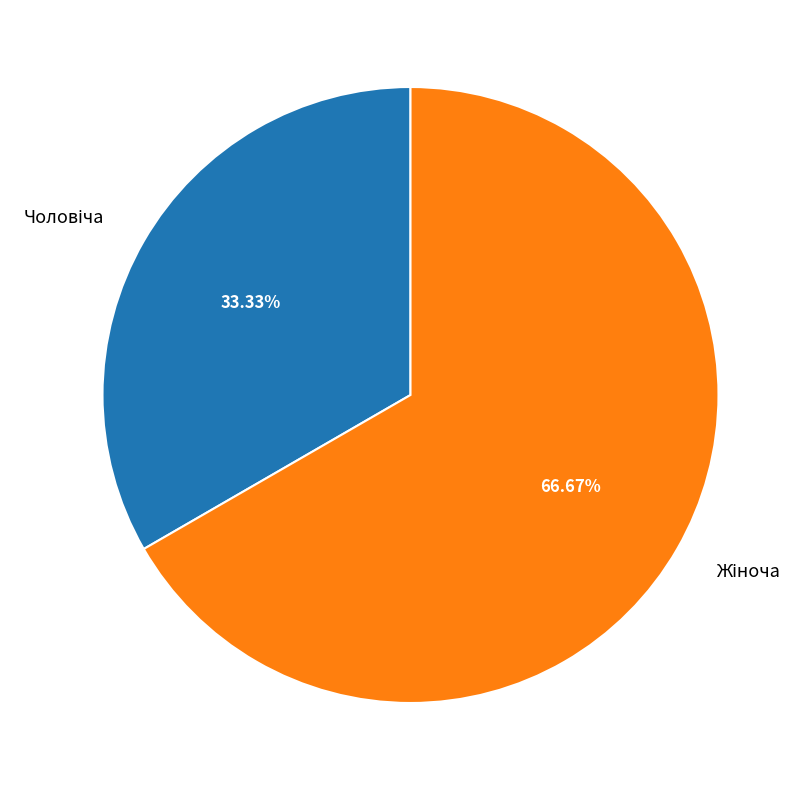

Is there a majority slice in this chart?

Yes